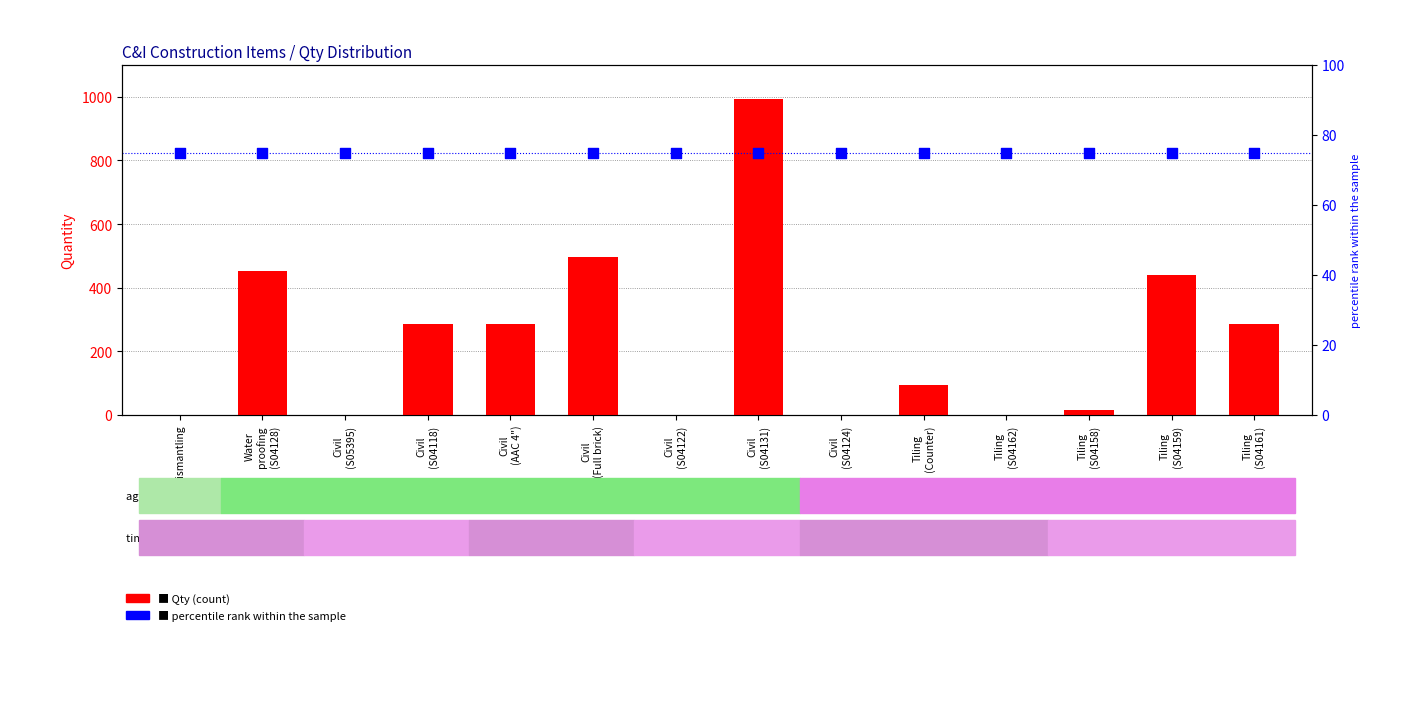

Which series contains the highest Y value?

Qty